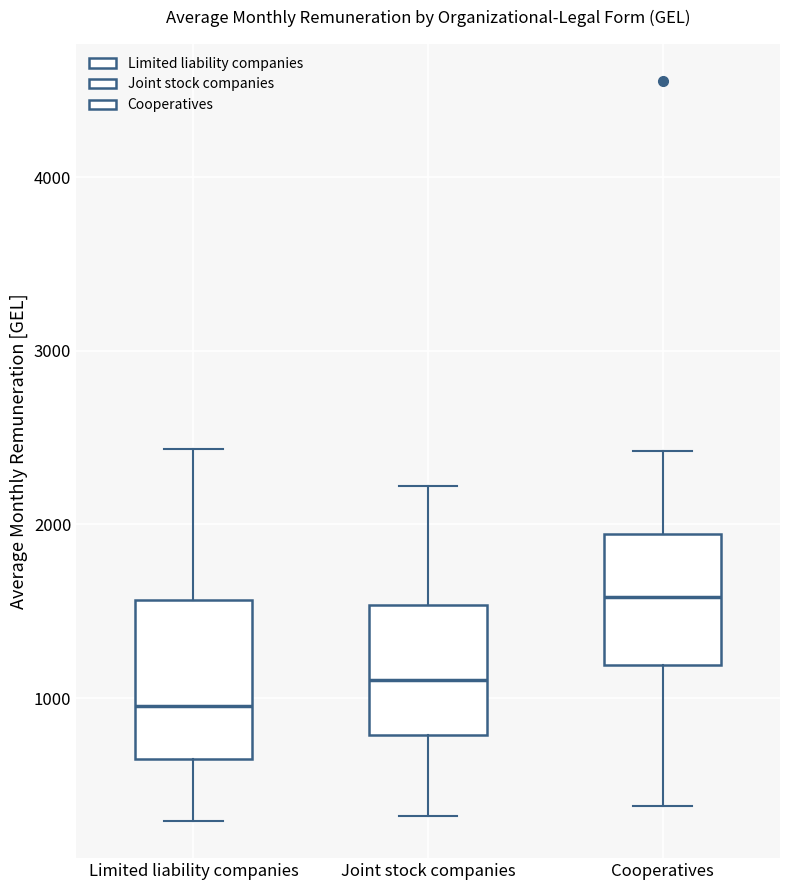

Which box is the tallest, from its lower edge to its upper edge?

Limited liability companies